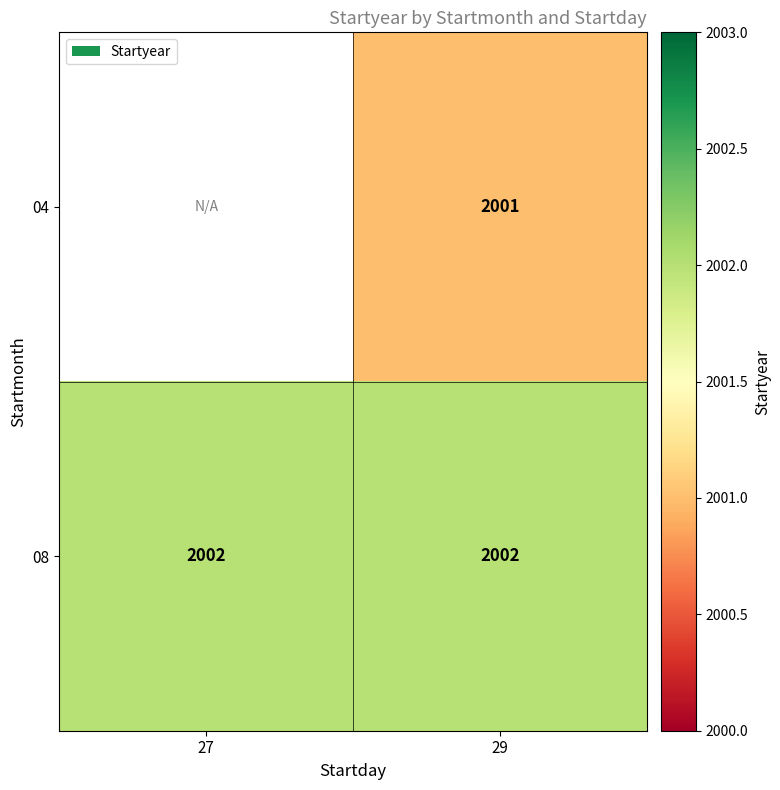

What is the sum of the 08 values at 27 and 29?

4004